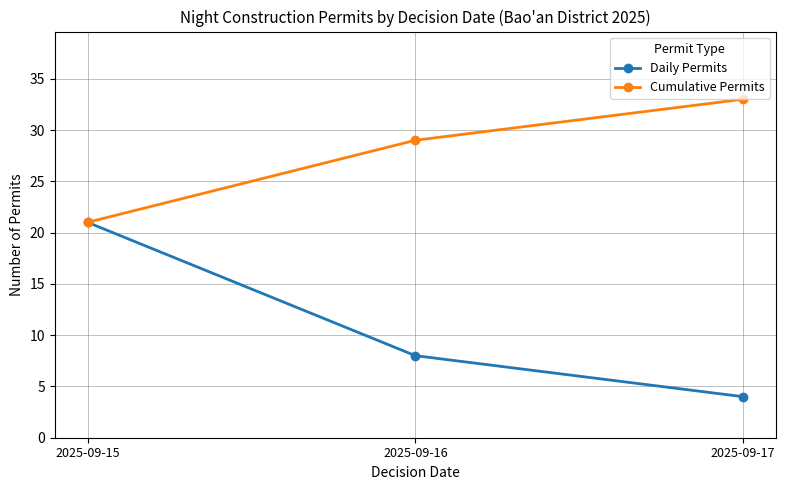

What is the approximate value of Cumulative Permits at 2025-09-16, to the nearest 5?

30